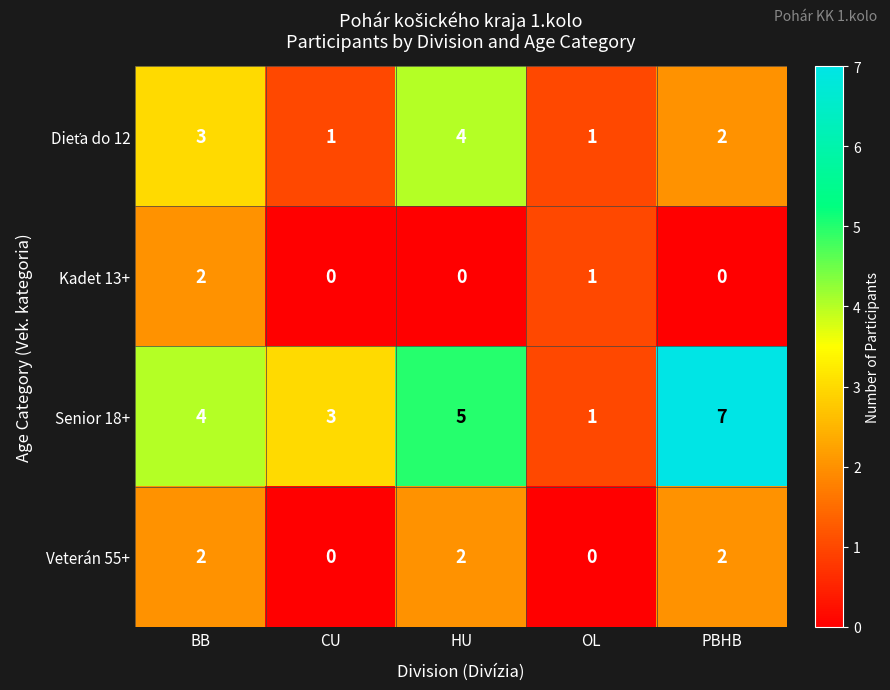

Is it true that Kadet 13+ equals 0 at PBHB?

True